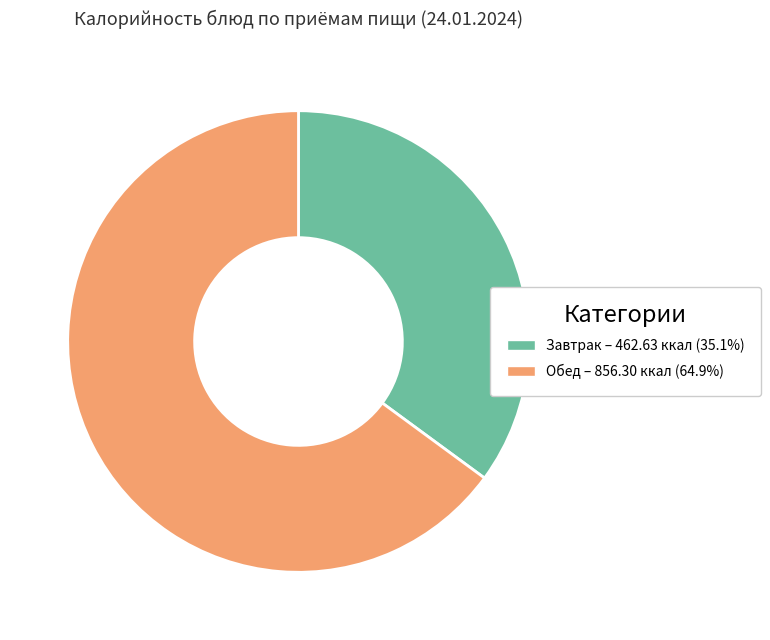

What is the ratio of the value at Завтрак – 462.63 ккал (35.1%) to the value at Обед – 856.30 ккал (64.9%)?

0.5